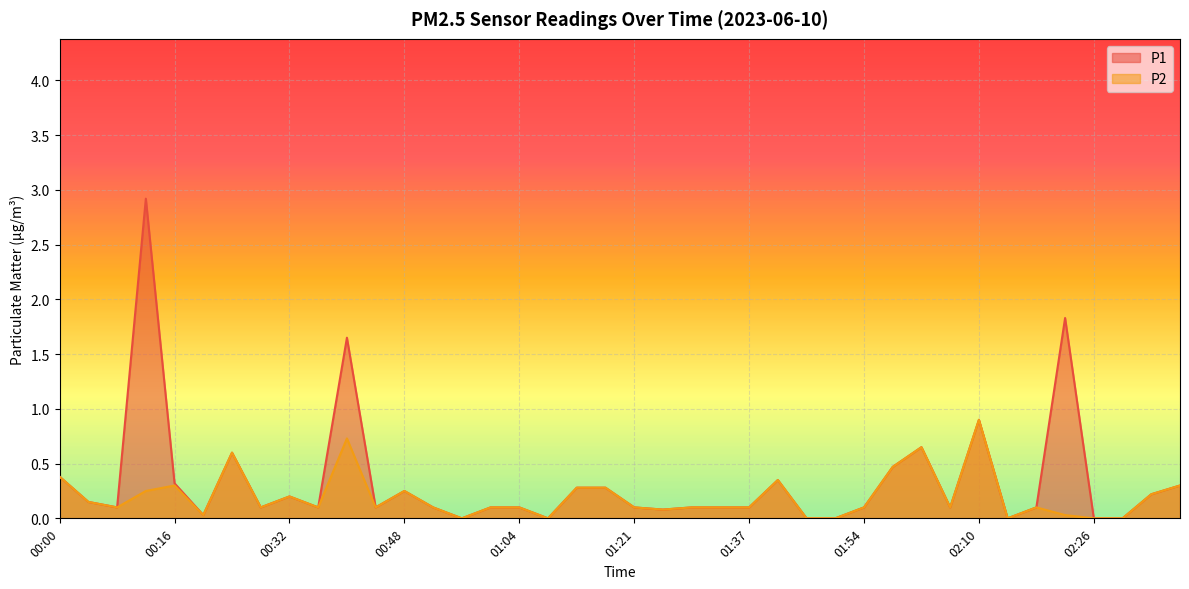

How many lines are shown in the chart?

2